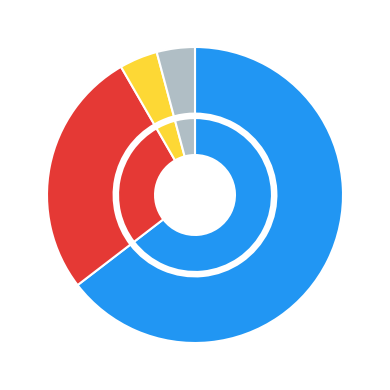

To the nearest percent, what is the combined percentage of 01 and 03?

8%